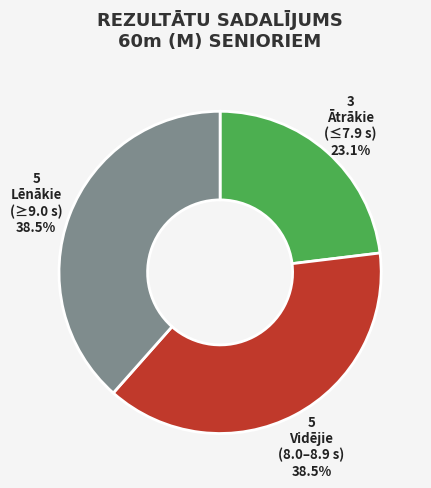

How many slices are in this pie chart?

3